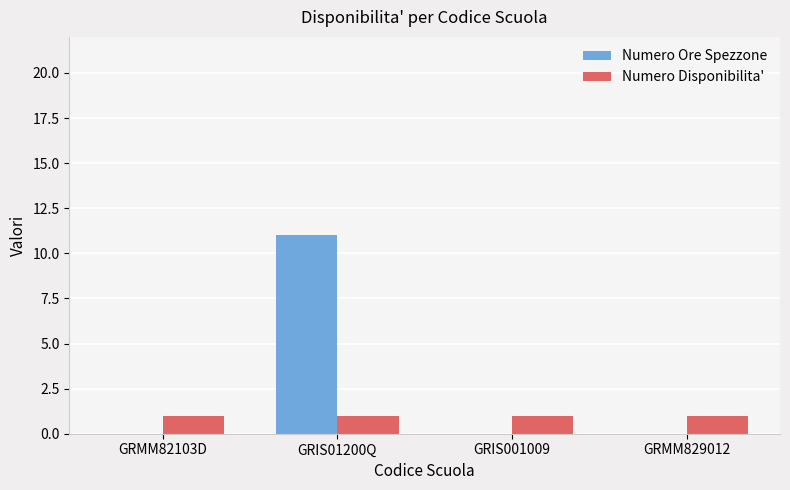

Count the Numero Ore Spezzone values in the range 0 to 11.

4